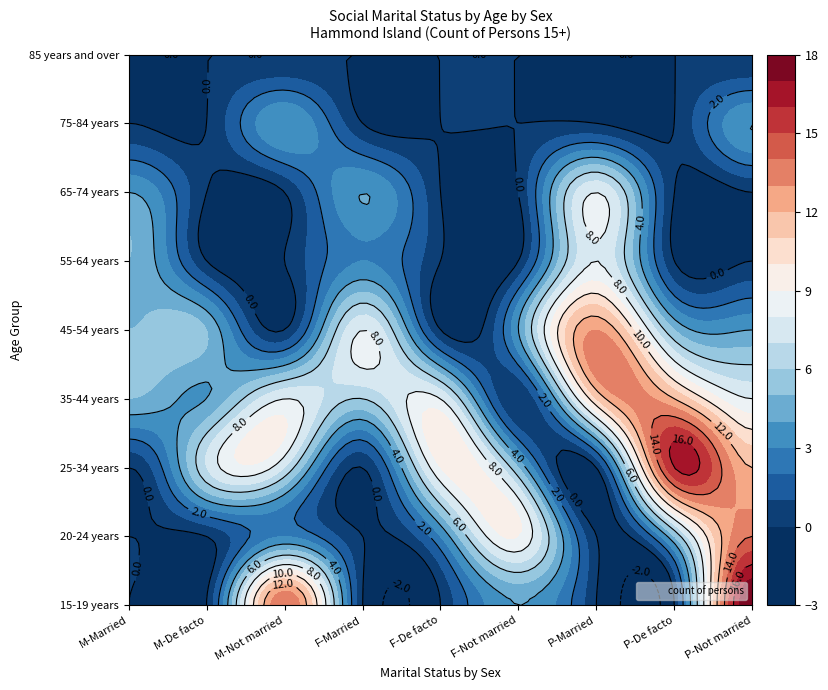

True or false: 75-84 years has a value of 0 at 0.

True